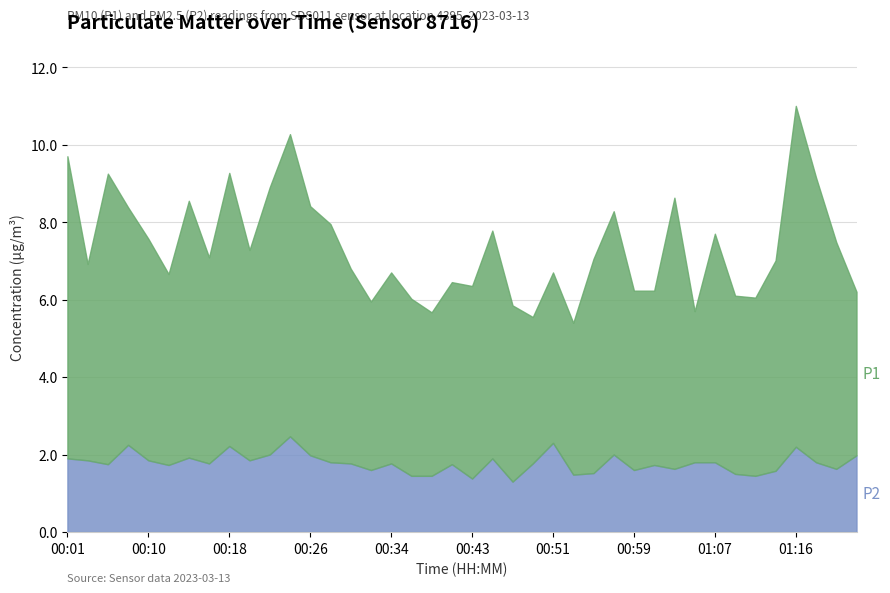

Reading left to right, transcribe all the data shown in this chart.

P1: 00:01=9.7	00:03=6.9	00:05=9.2	00:07=8.4	00:10=7.6	00:12=6.7	00:14=8.6	00:16=7.1	00:18=9.3	00:20=7.3	00:22=8.9	00:24=10.3	00:26=8.4	00:28=8.0	00:30=6.8	00:32=5.9	00:34=6.7	00:36=6.0	00:38=5.7	00:40=6.5	00:43=6.3	00:45=7.8	00:47=5.8	00:49=5.5	00:51=6.7	00:53=5.4	00:55=7.1	00:57=8.3	00:59=6.2	01:01=6.2	01:03=8.6	01:05=5.7	01:07=7.7	01:09=6.1	01:11=6.0	01:13=7.0	01:16=11.0	01:18=9.2	01:20=7.5	01:22=6.2
P2: 00:01=1.9	00:03=1.9	00:05=1.8	00:07=2.2	00:10=1.9	00:12=1.7	00:14=1.9	00:16=1.8	00:18=2.2	00:20=1.9	00:22=2.0	00:24=2.5	00:26=2.0	00:28=1.8	00:30=1.8	00:32=1.6	00:34=1.8	00:36=1.4	00:38=1.4	00:40=1.8	00:43=1.4	00:45=1.9	00:47=1.3	00:49=1.8	00:51=2.3	00:53=1.5	00:55=1.5	00:57=2.0	00:59=1.6	01:01=1.7	01:03=1.6	01:05=1.8	01:07=1.8	01:09=1.5	01:11=1.4	01:13=1.6	01:16=2.2	01:18=1.8	01:20=1.6	01:22=2.0